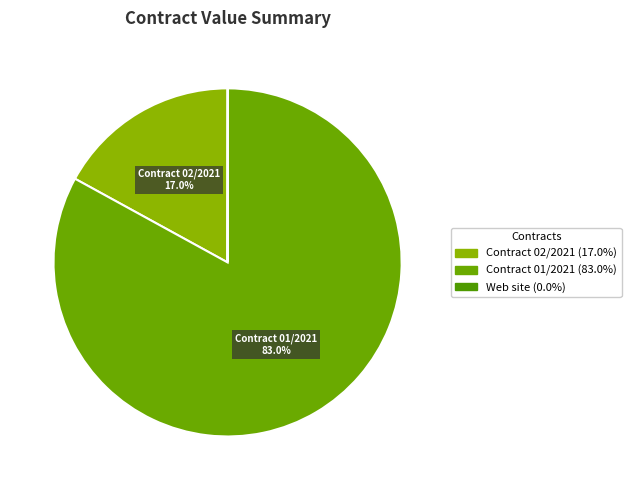

To the nearest percent, what is the difference between the largest and smallest slice percentages?

83%